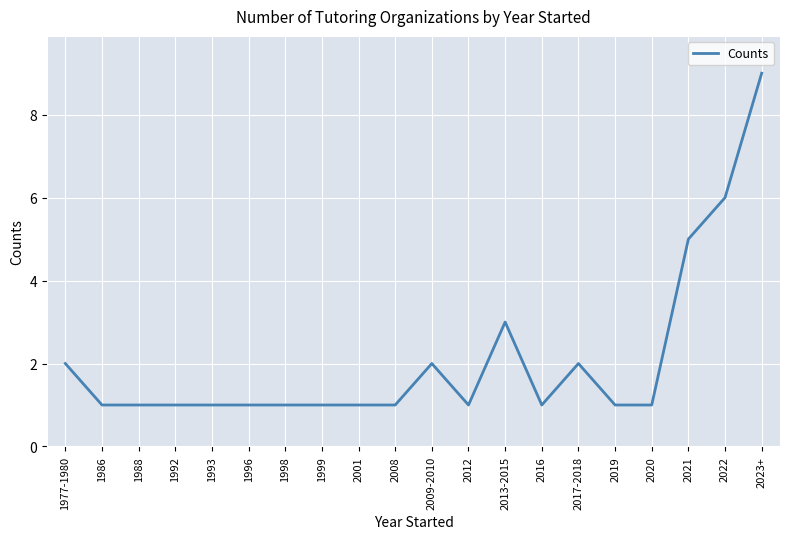

Reading left to right, list all the values displayed in this chart.

2	1	1	1	1	1	1	1	1	1	2	1	3	1	2	1	1	5	6	9